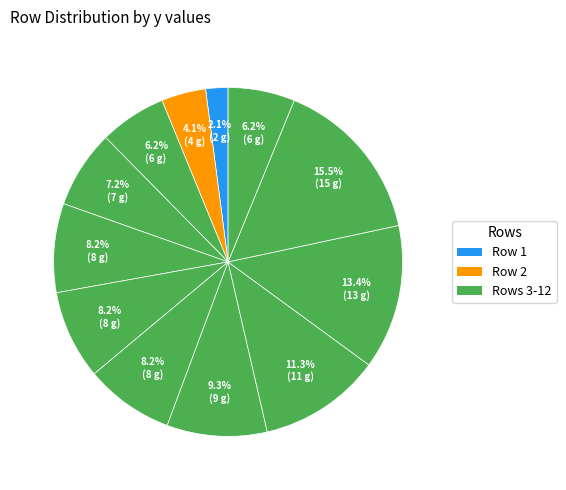

To the nearest percent, what is the difference between the largest and smallest slice percentages?

13%